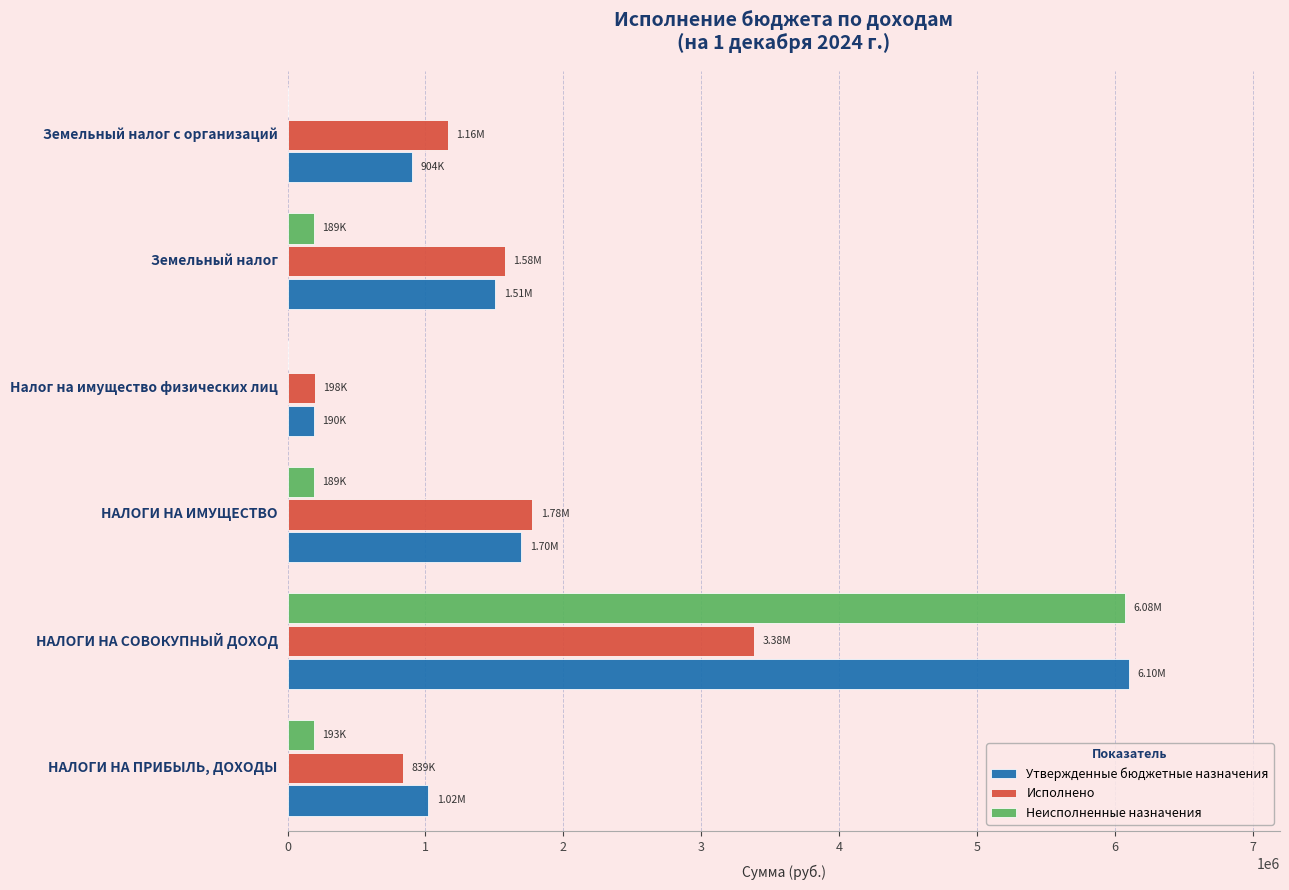

At which label does Утвержденные бюджетные назначения reach its peak?

НАЛОГИ НА СОВОКУПНЫЙ ДОХОД